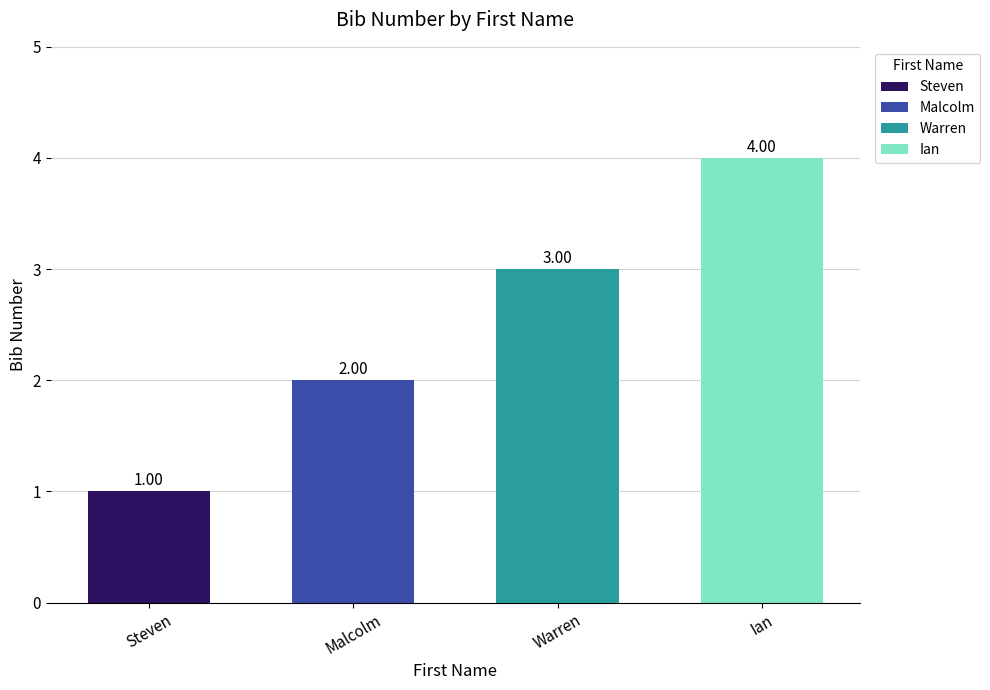

What is the difference between the second highest and minimum values?

2